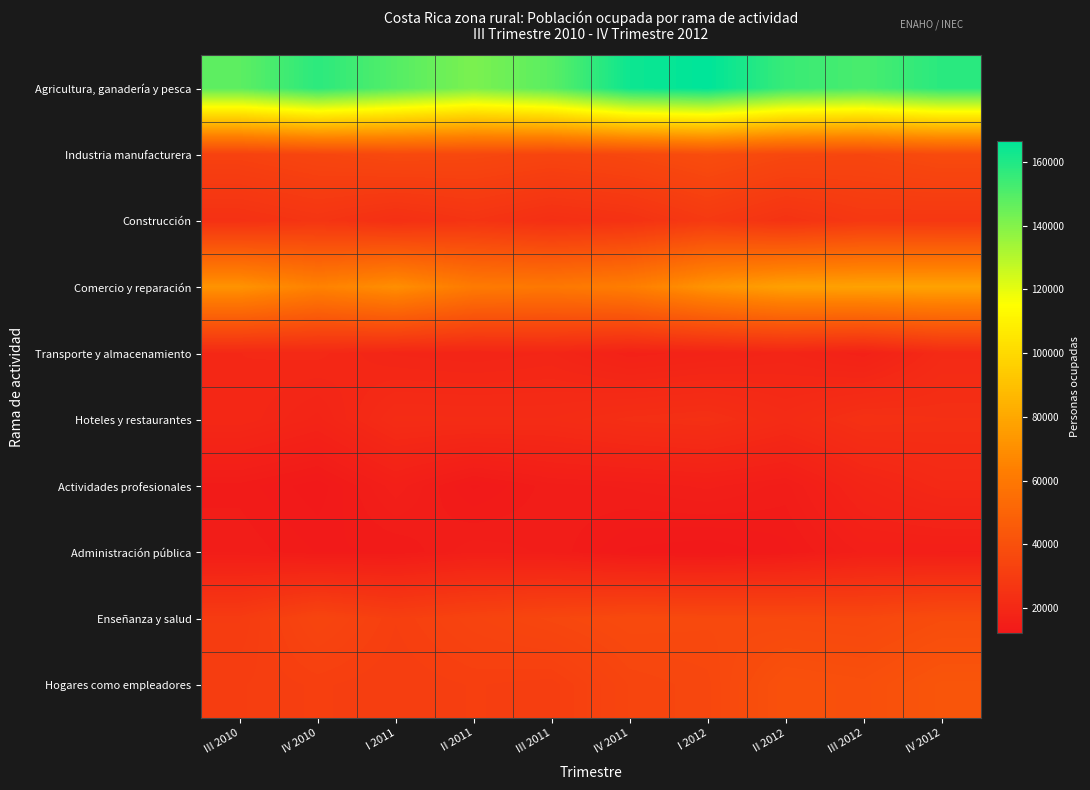

What is the minimum value shown in the chart?

12293